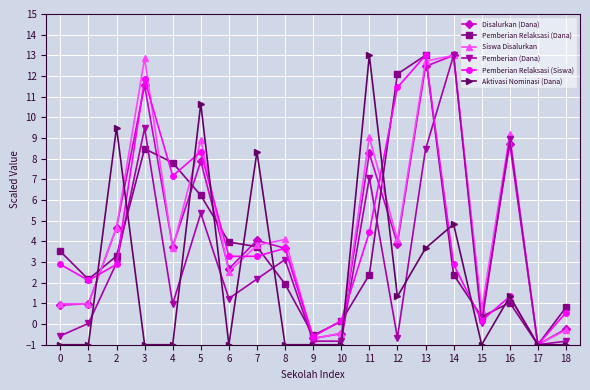

Rank the series at 11 from highest to lowest value.

Aktivasi Nominasi (Dana), Siswa Disalurkan, Disalurkan (Dana), Pemberian (Dana), Pemberian Relaksasi (Siswa), Pemberian Relaksasi (Dana)